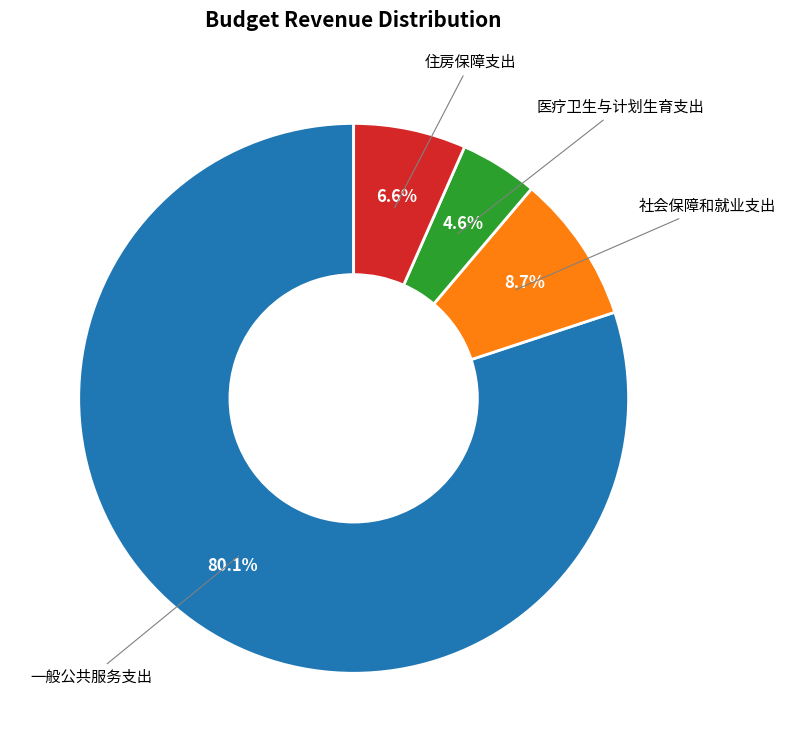

Which slice is the smallest?

医疗卫生与计划生育支出